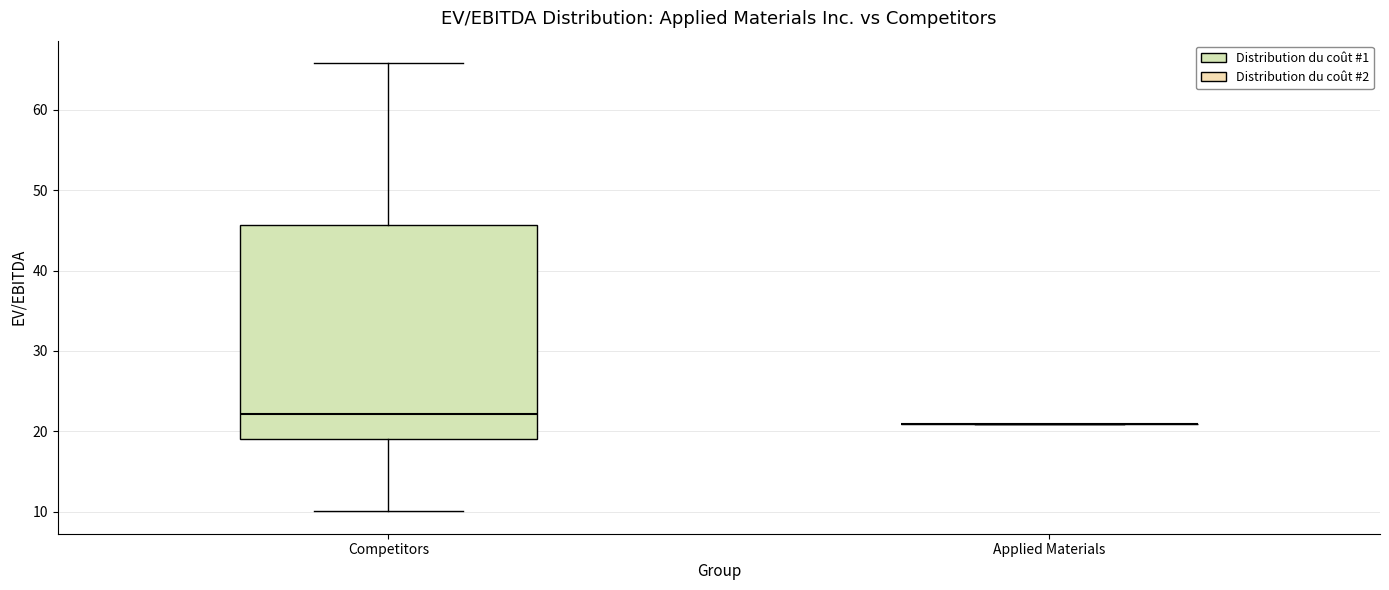

Reading left to right, transcribe this box plot: for each box, give where its median line is, the range the box spans, and where its two whiskers end, as read against the y-axis. The values are not printed on the chart, so give them approximately, as read against the axis.

Competitors: median 22, box 19 to 46, whiskers 10 to 66
Applied Materials: box collapsed to a line at 21, whiskers 21 to 21